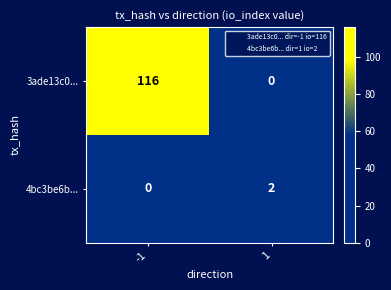

Between -1 and 1, which series saw the biggest shift?

3ade13c0...